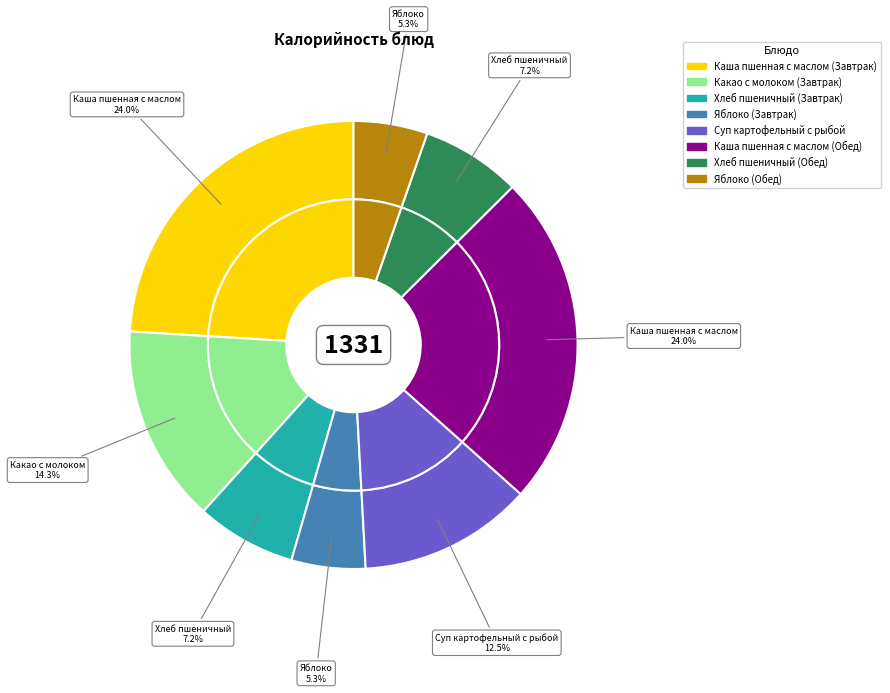

What percentage is the Суп картофельный с рыбой slice, to the nearest percent?

13%